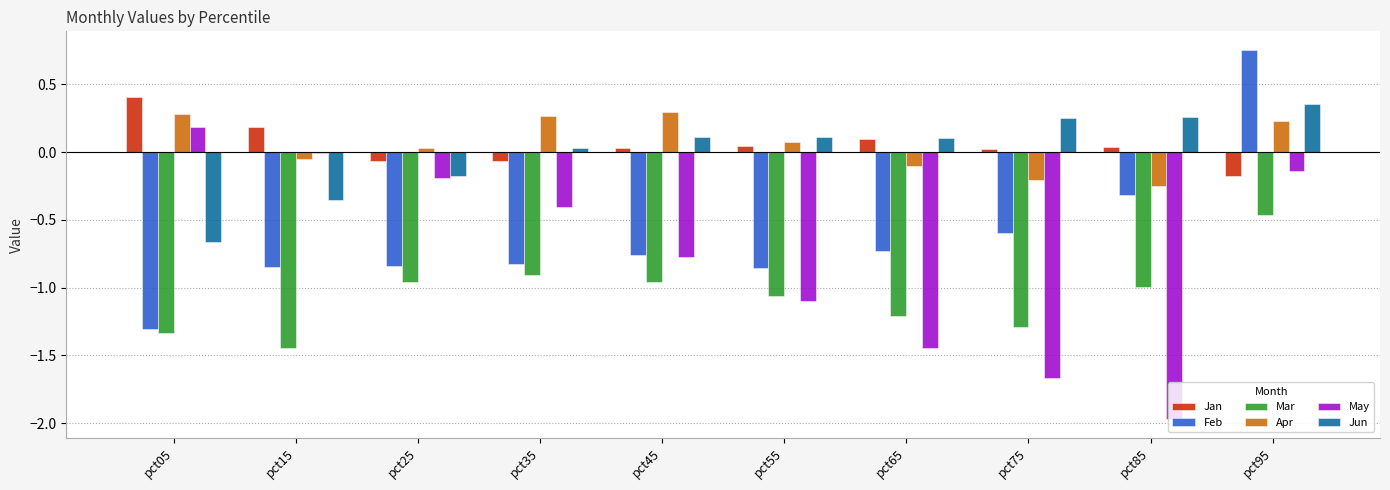

What is the difference between the May values at pct85 and pct15?

2.0